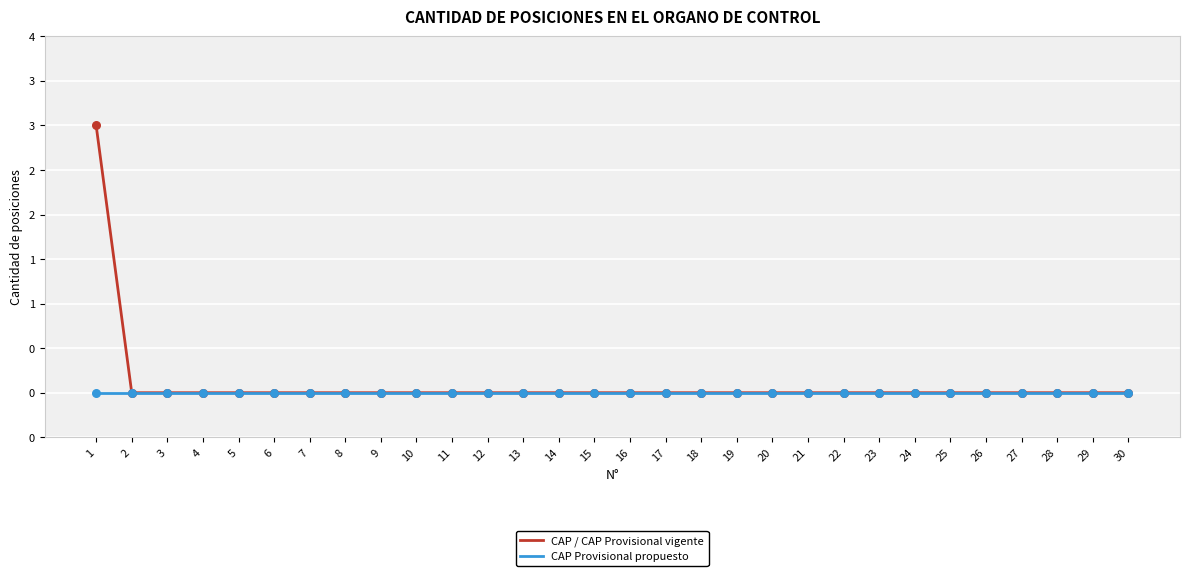

At which category is the sum across all series the highest?

1